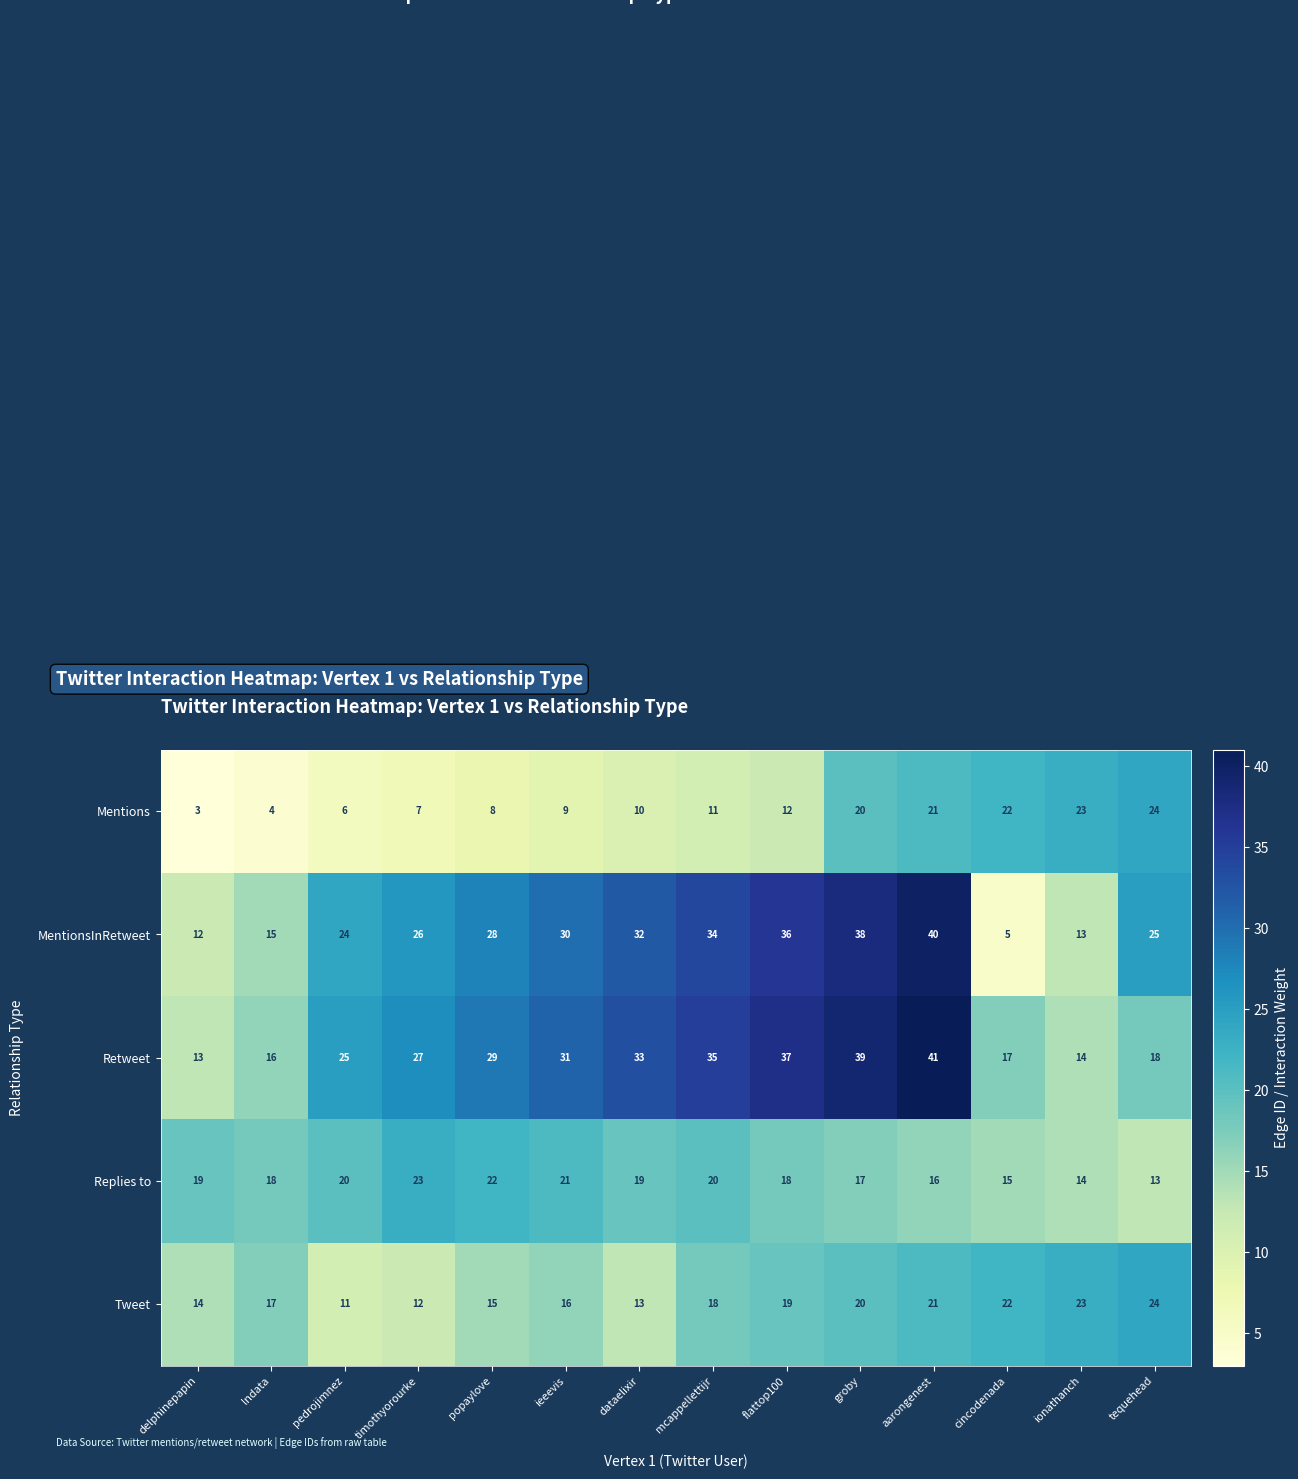

The value of Mentions at dataelixir is 4. True or false?

False